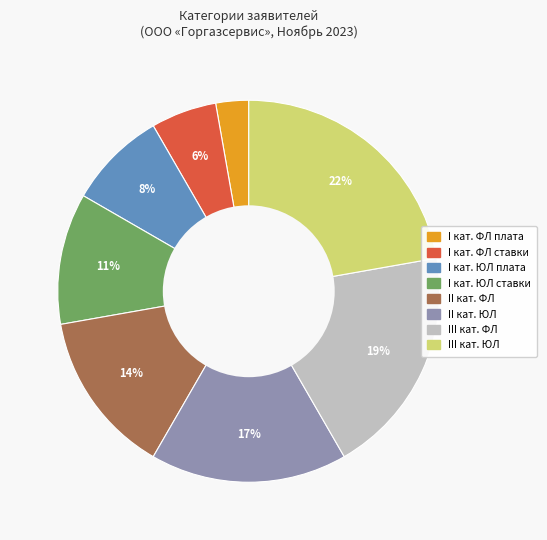

Does any single category account for the majority?

No